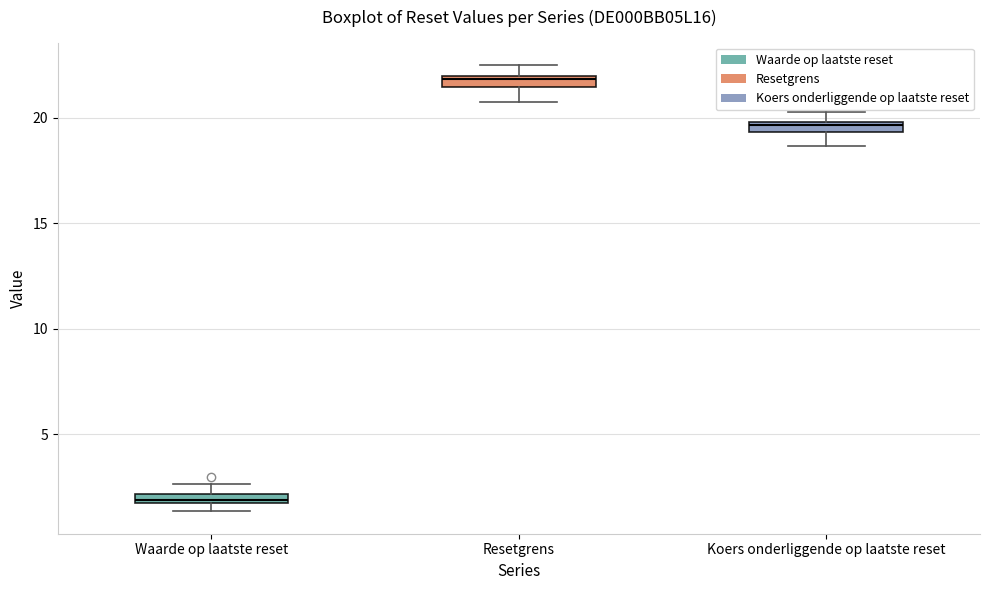

Where is the lower edge of the box for Resetgrens on the y-axis? The values are not printed on the chart, so give them approximately, as read against the axis.

21.5